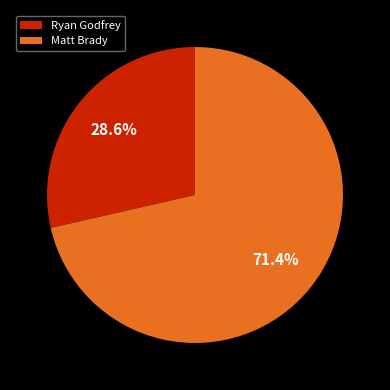

What percentage do Ryan Godfrey and Matt Brady together represent?

100.0%